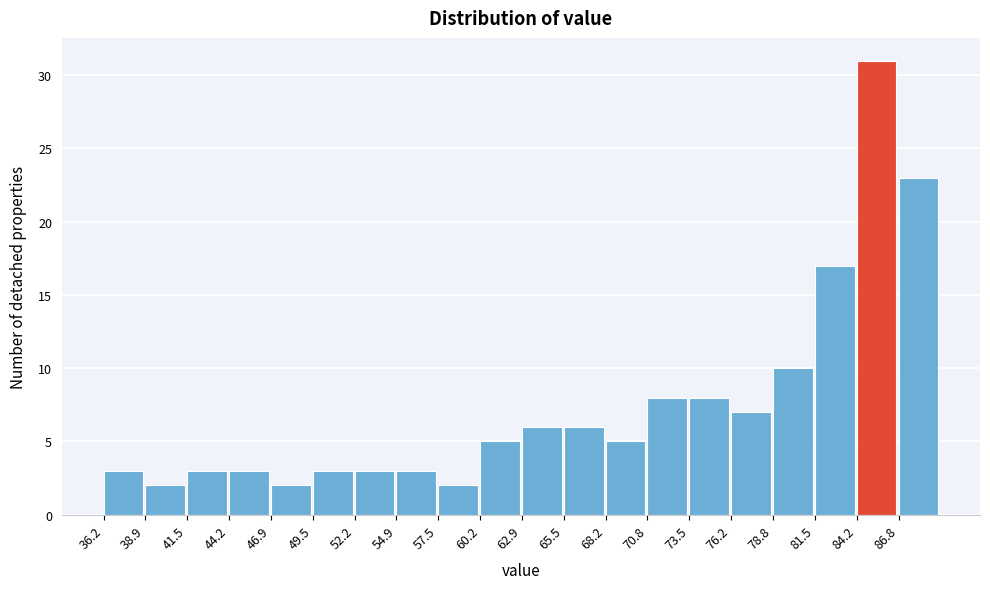

Over which range of the x-axis is the bar tallest?

84.0 to 87.0